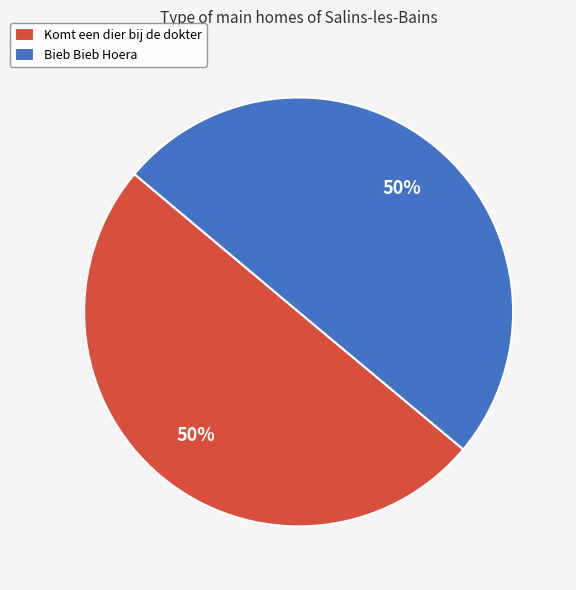

To the nearest percent, what is the combined percentage of Komt een dier bij de dokter and Bieb Bieb Hoera?

100%